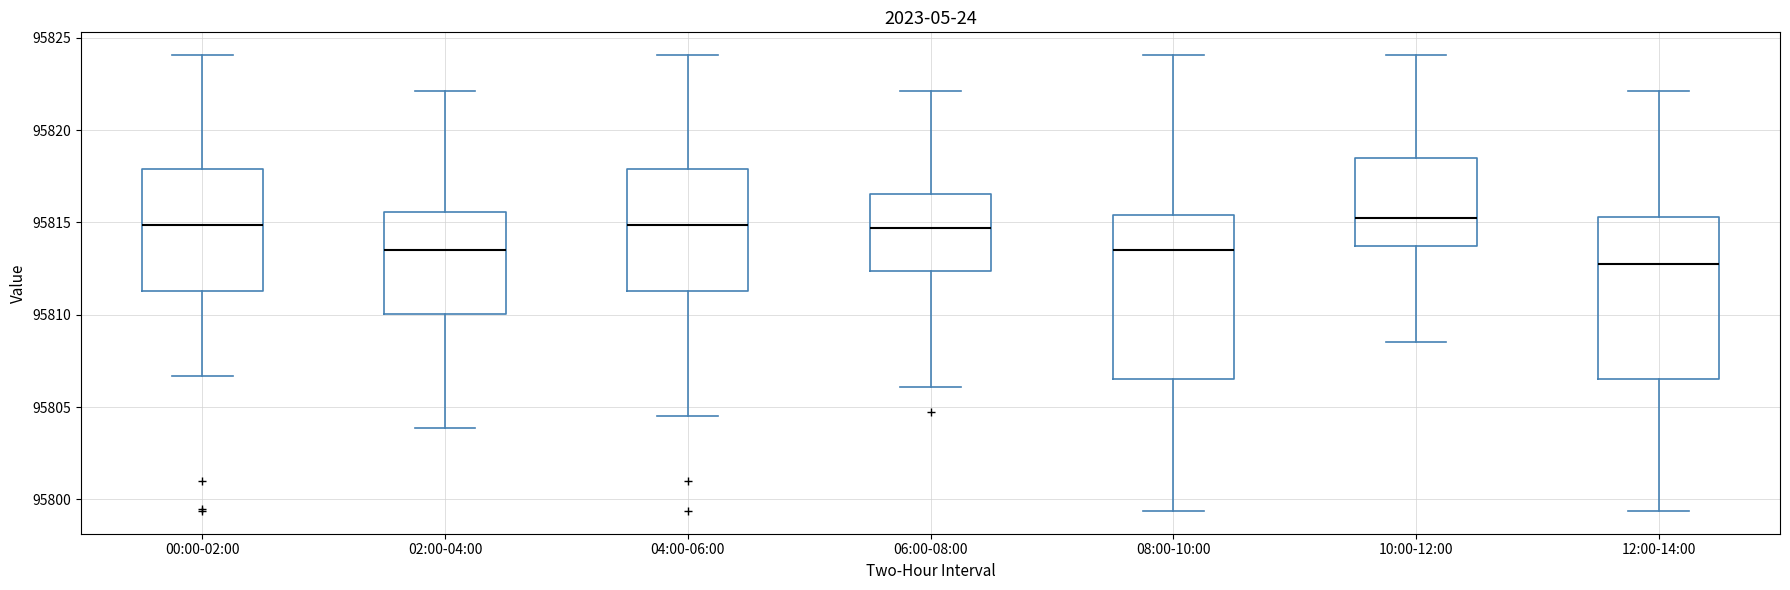

Which box's median line is the lowest?

12:00-14:00